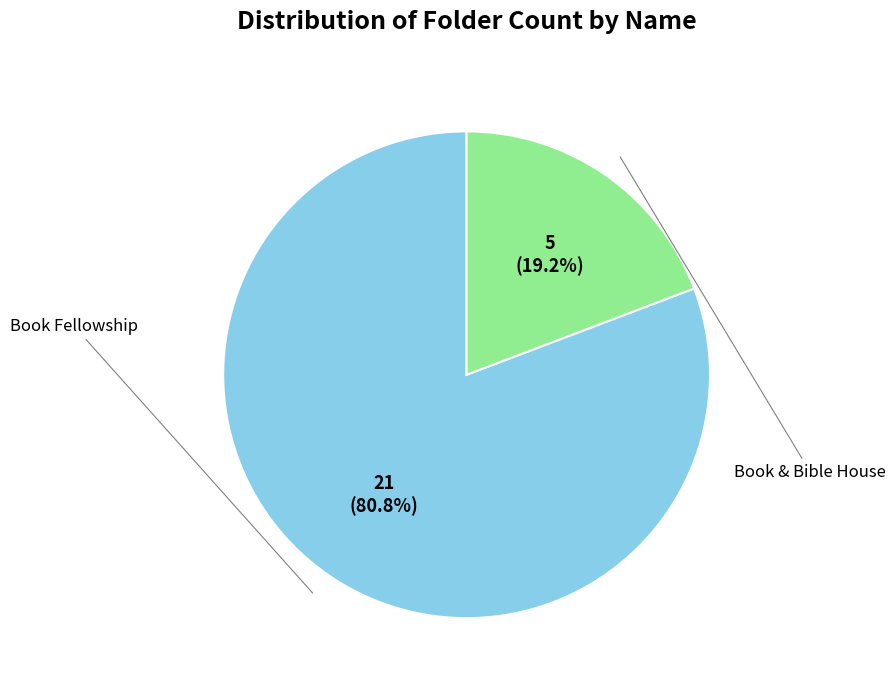

Is there a majority slice in this chart?

Yes